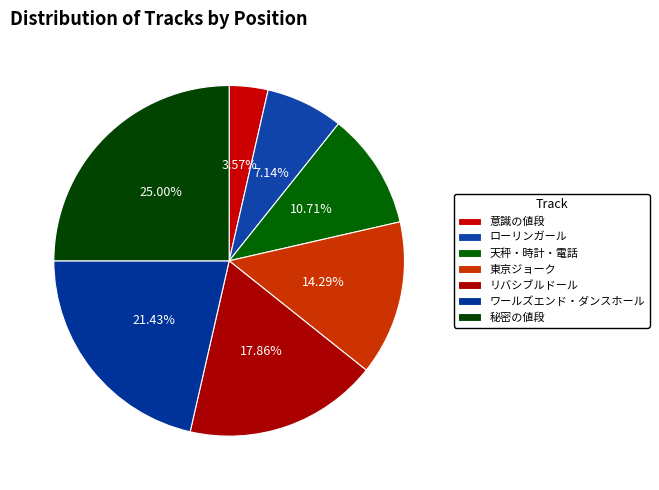

Is there any slice that represents more than half of the pie?

No